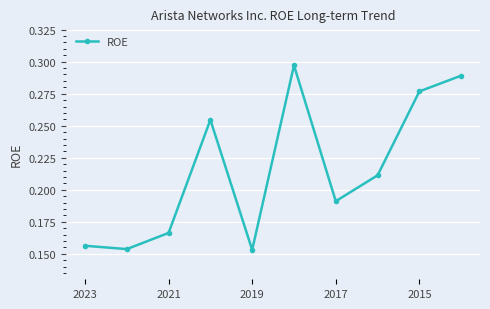

How many data points does each series have?

10